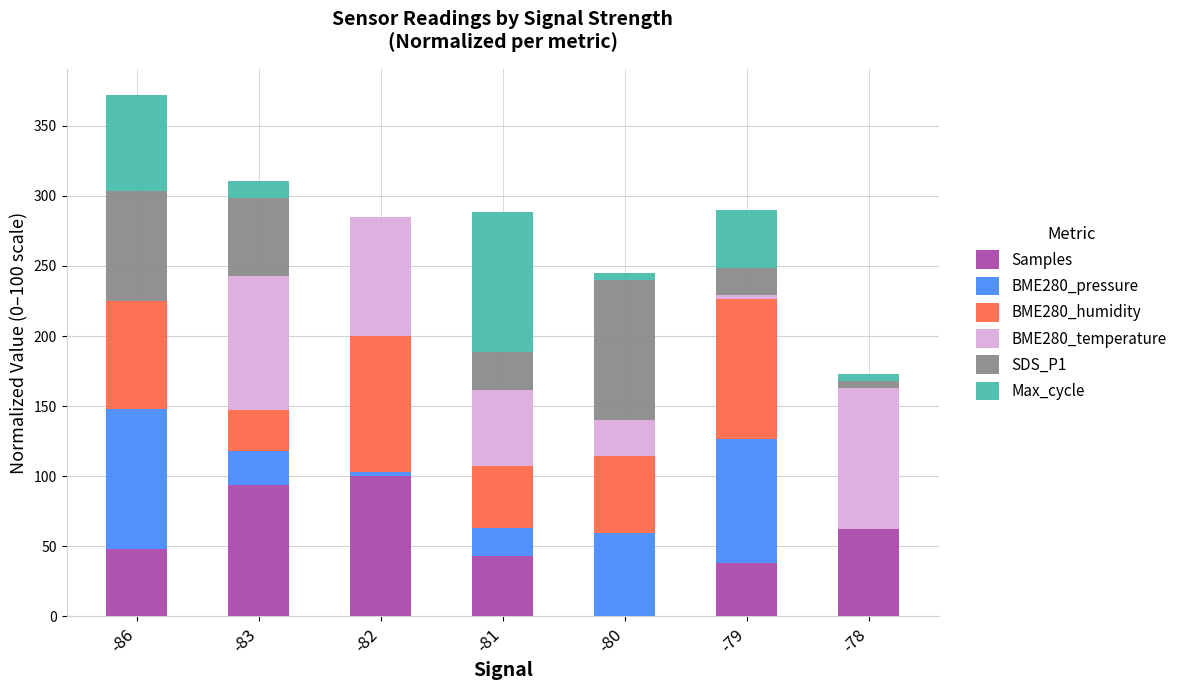

At which category is the sum across all series the highest?

-86